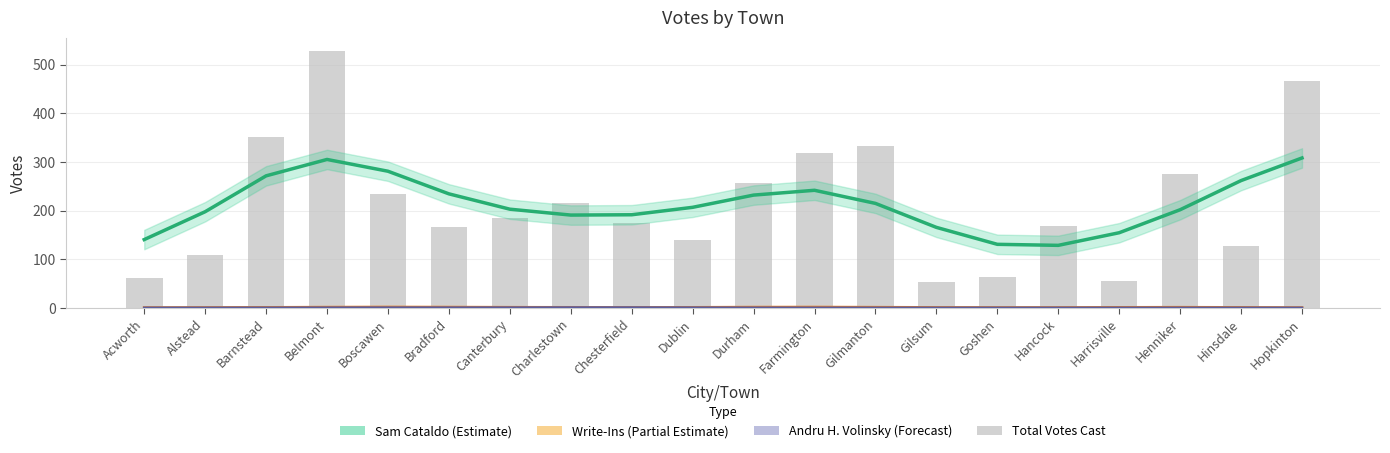

Which has a higher value, Charlestown or Harrisville?

Charlestown